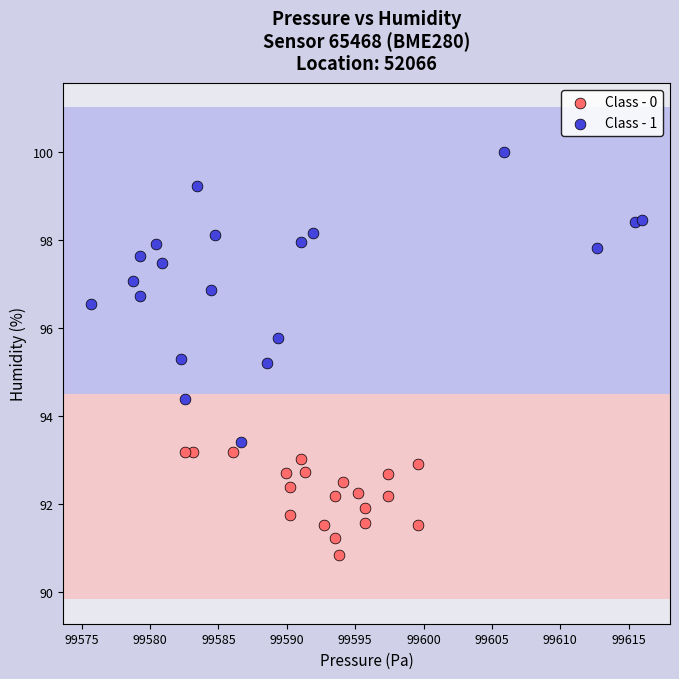

Which series has the largest Y range (max minus min)?

Class - 1